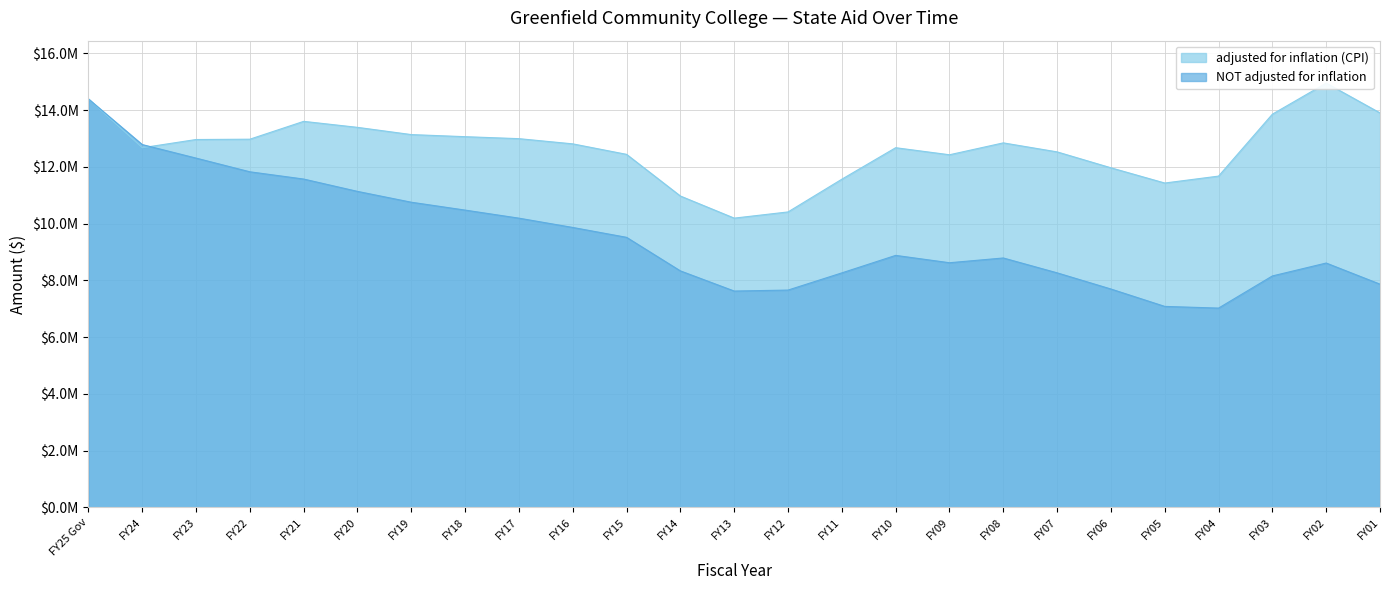

What is the minimum value shown in the chart?

7021383